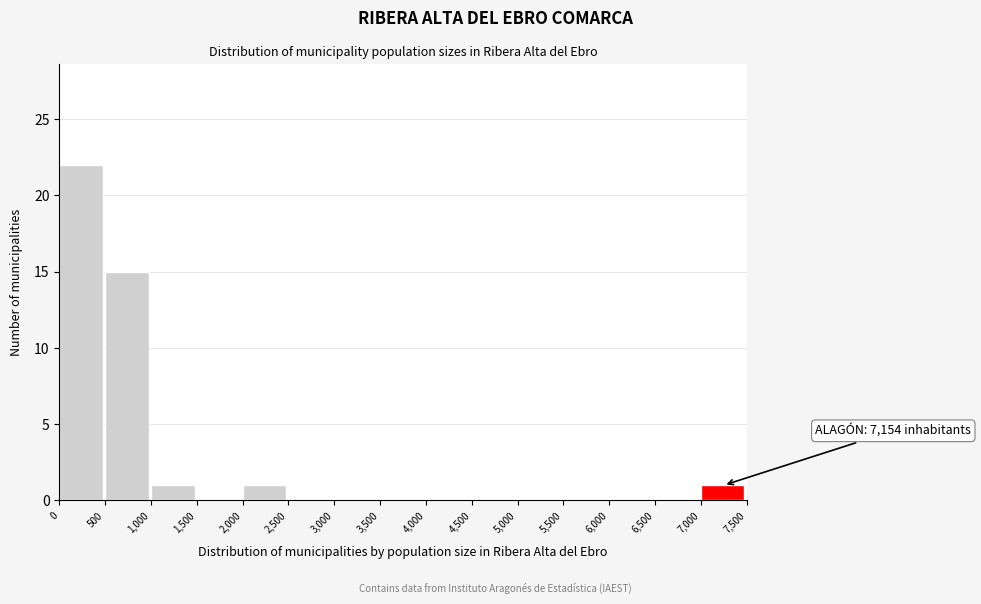

Over which range of the x-axis is the bar tallest?

0 to 500